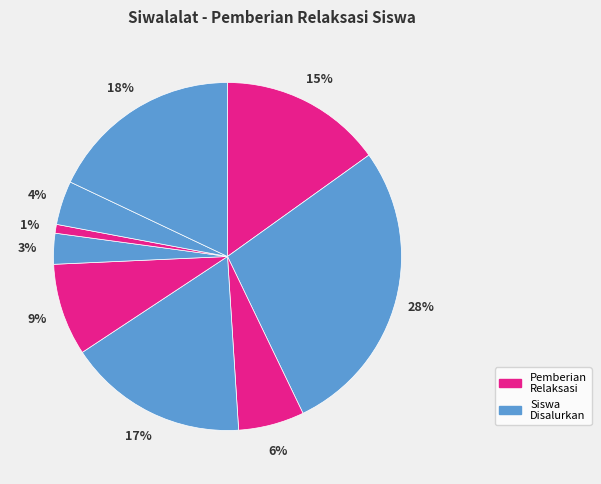

Count the number of slices in the pie.

9